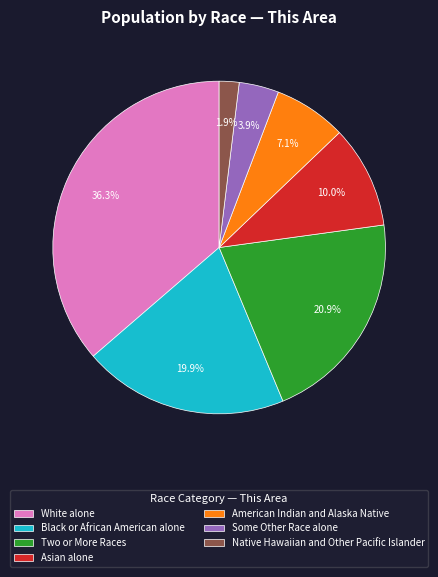

Does Black or African American alone account for over 50% of the chart?

No